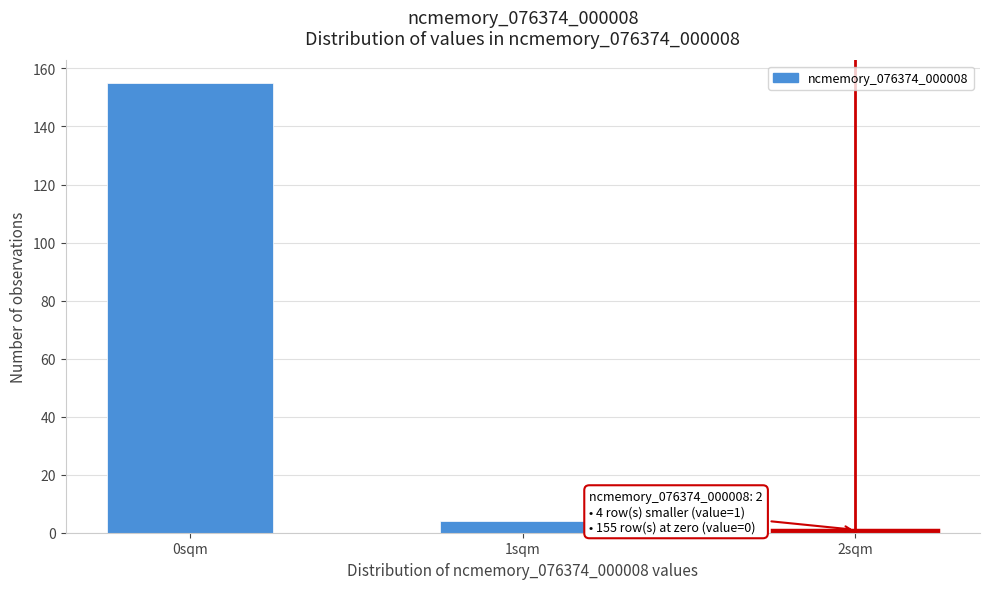

Reading left to right, what are all the values shown in this chart?

0sqm=155	1sqm=4	2sqm=1